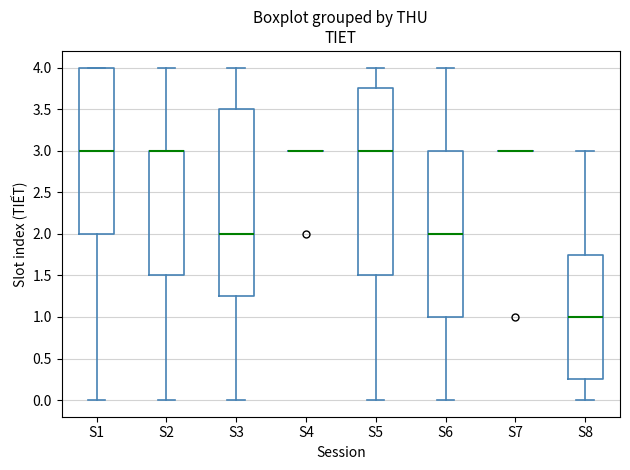

Reading left to right, transcribe this box plot: for each box, give where its median line is, the range the box spans, and where its two whiskers end, as read against the y-axis. The values are not printed on the chart, so give them approximately, as read against the axis.

S1: median 3.00, box 2.00 to 4.00, whiskers 0.00 to 4.00
S2: median 3.00 (drawn on the box's upper edge), box 1.50 to 3.00, whiskers 0.00 to 4.00
S3: median 2.00, box 1.25 to 3.50, whiskers 0.00 to 4.00
S4: box collapsed to a line at 3.00, whiskers 3.00 to 3.00
S5: median 3.00, box 1.50 to 3.75, whiskers 0.00 to 4.00
S6: median 2.00, box 1.00 to 3.00, whiskers 0.00 to 4.00
S7: box collapsed to a line at 3.00, whiskers 3.00 to 3.00
S8: median 1.00, box 0.25 to 1.75, whiskers 0.00 to 3.00